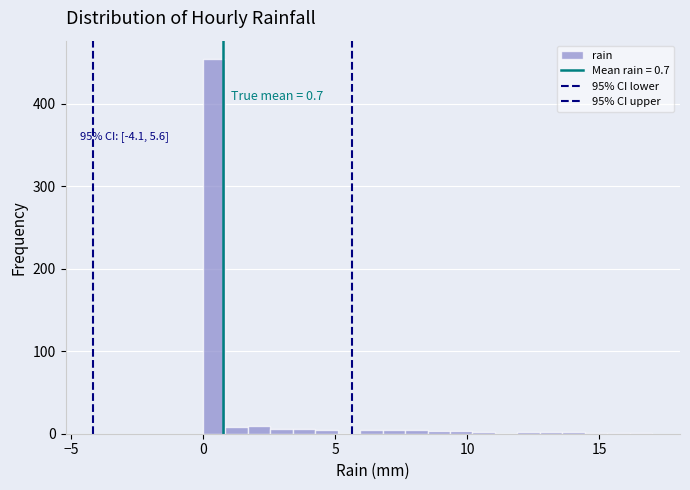

Read against the x-axis, roughly where is the centre of the tallest bar?

0.5